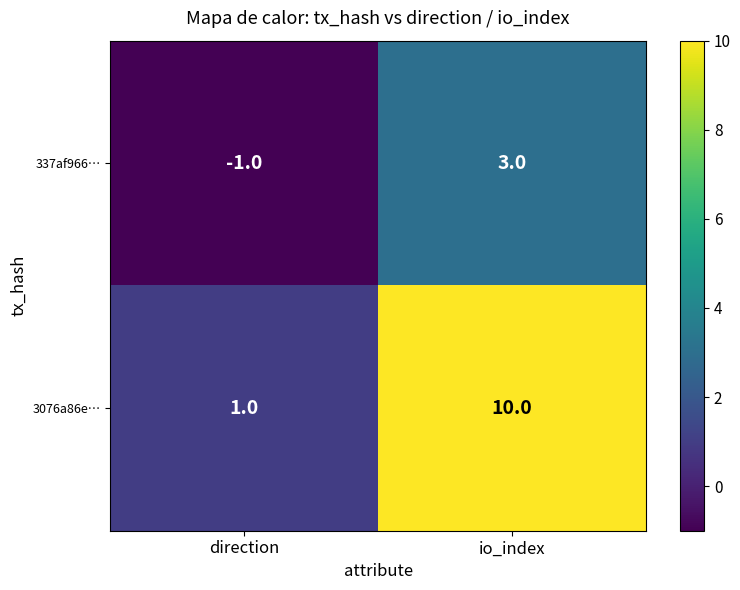

Which series changed the most between direction and io_index?

3076a86e…